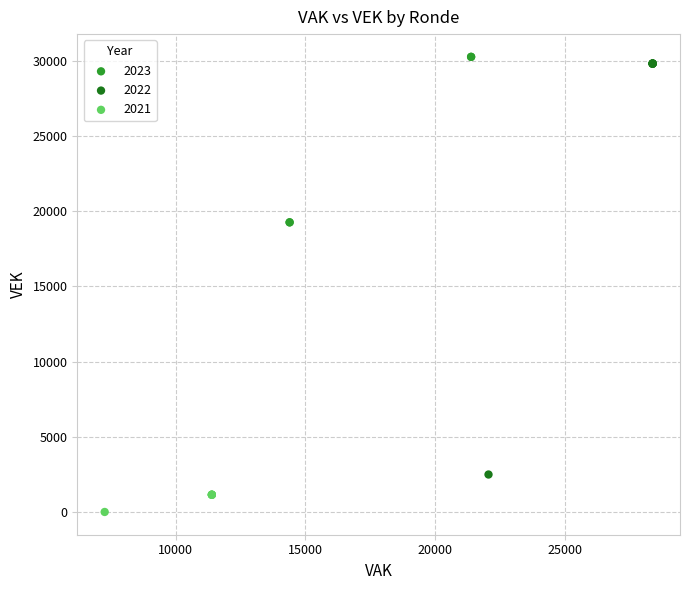

What are all the series names shown in the legend?

2023, 2022, 2021